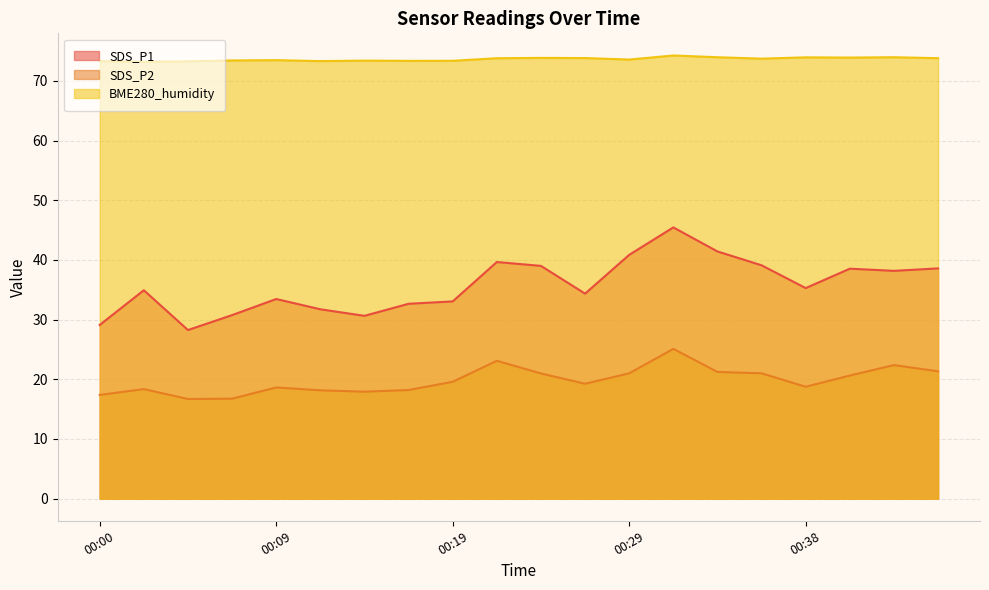

Rank the series at 00:04 from highest to lowest value.

BME280_humidity, SDS_P1, SDS_P2